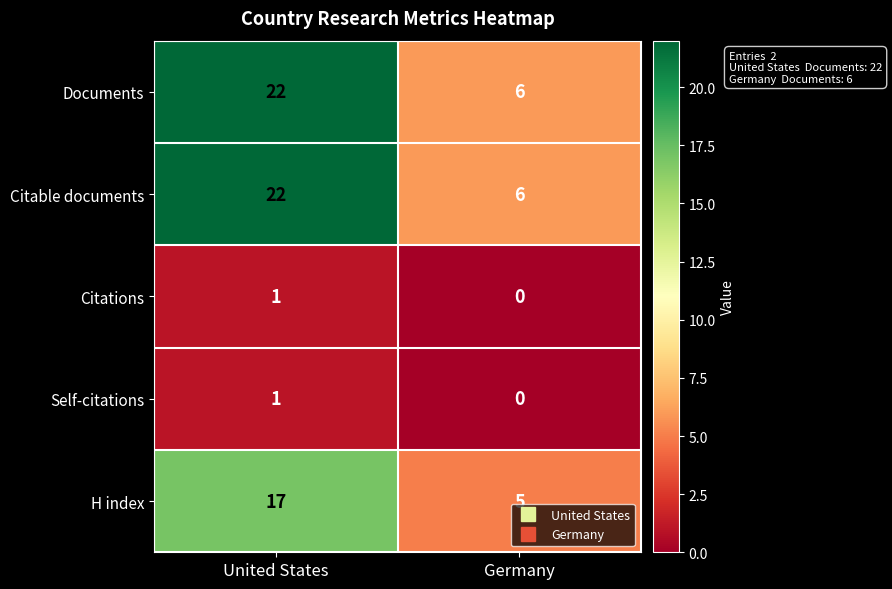

What is the maximum value shown in the chart?

22